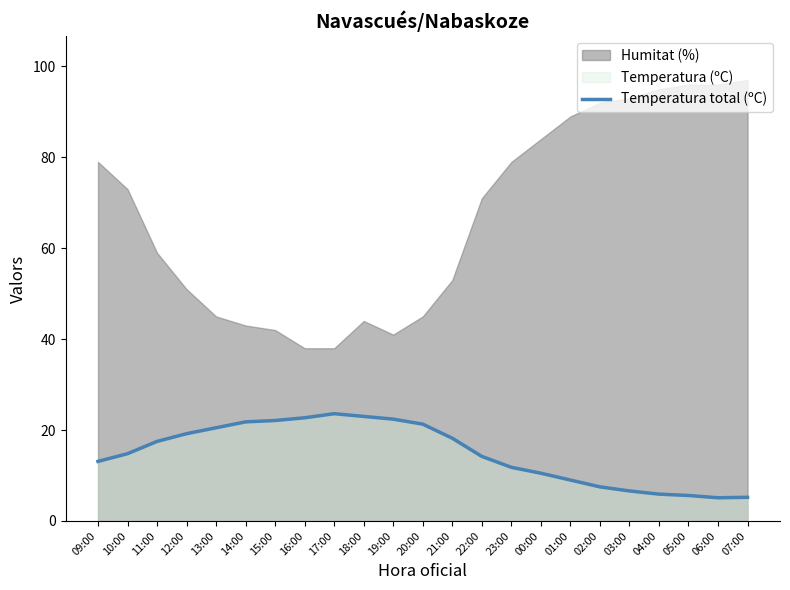

Reading right to left, list all the values displayed in this chart.

5.2	5.1	5.6	5.9	6.6	7.5	9.0	10.5	11.8	14.2	18.2	21.3	22.4	23.0	23.6	22.7	22.1	21.8	20.5	19.2	17.5	14.8	13.1